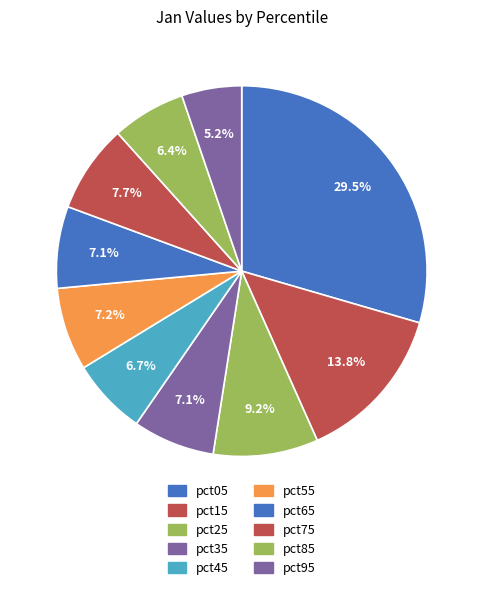

To the nearest percent, what is the difference between the largest and smallest slice percentages?

24%